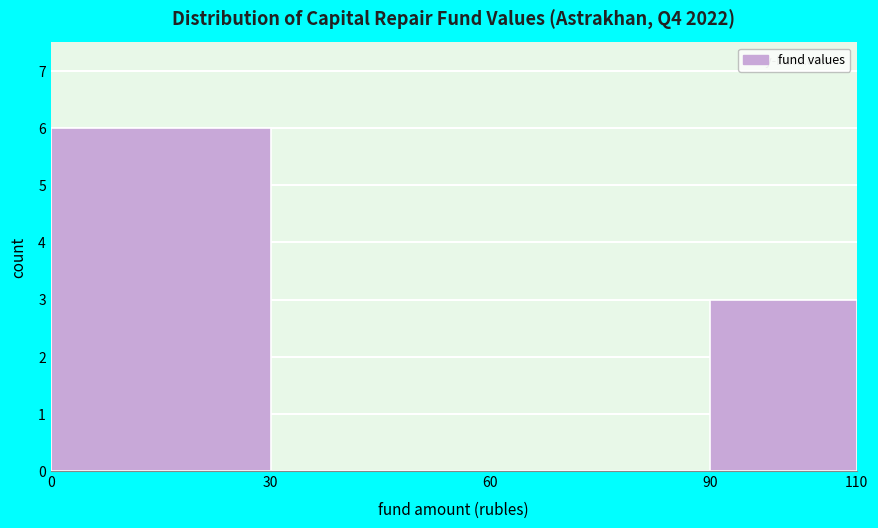

Reading left to right, transcribe this chart: for each bar, give the range it covers on the x-axis and its height. The values are not printed on the chart, so give them approximately, as read against the axis.

0 to 30: 6
30 to 60: 0
60 to 90: 0
90 to 110: 3